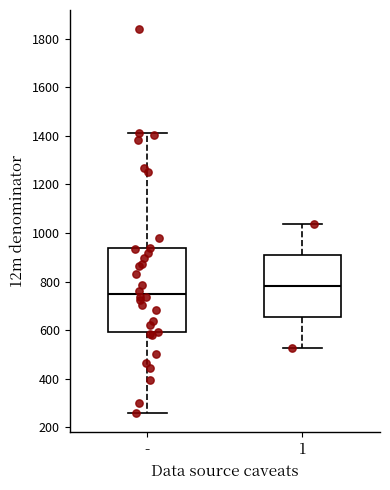

Which box is the tallest, from its lower edge to its upper edge?

-